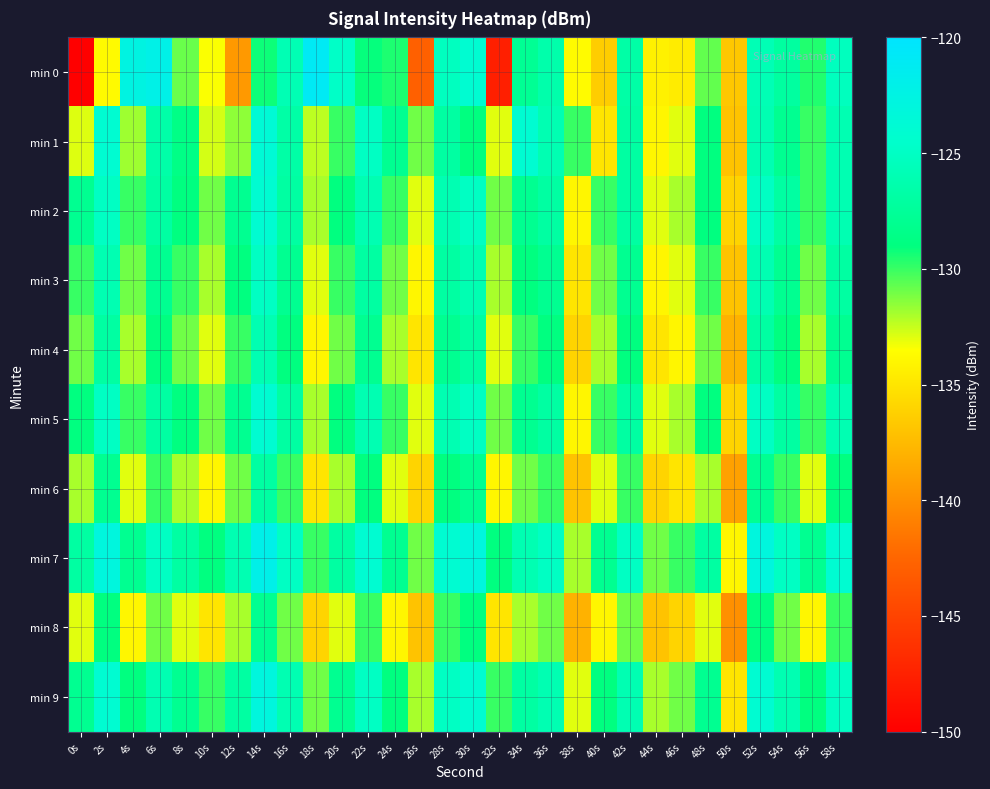

Reading right to left, extract all data points from this chart.

min 0: 58s=-125.3	56s=-129.6	54s=-127.1	52s=-125.8	50s=-136.8	48s=-130.8	46s=-134.6	44s=-134.3	42s=-126.7	40s=-136.5	38s=-133.7	36s=-126.4	34s=-127.8	32s=-147.7	30s=-124.0	28s=-125.2	26s=-142.9	24s=-129.5	22s=-129.1	20s=-124.8	18s=-120.9	16s=-125.9	14s=-129.2	12s=-139.5	10s=-133.5	8s=-130.9	6s=-122.2	4s=-122.6	2s=-133.7	0s=-220.4
min 1: 58s=-126.0	56s=-130.0	54s=-128.0	52s=-126.0	50s=-137.0	48s=-129.0	46s=-133.0	44s=-134.0	42s=-127.0	40s=-135.0	38s=-130.0	36s=-126.0	34s=-124.0	32s=-133.0	30s=-129.0	28s=-127.0	26s=-131.0	24s=-128.0	22s=-125.0	20s=-130.0	18s=-132.4	16s=-126.7	14s=-123.7	12s=-131.5	10s=-132.7	8s=-128.6	6s=-126.6	4s=-131.8	2s=-124.0	0s=-132.9
min 2: 58s=-126.0	56s=-130.0	54s=-127.0	52s=-125.0	50s=-136.0	48s=-129.0	46s=-132.0	44s=-133.0	42s=-127.0	40s=-130.0	38s=-134.0	36s=-127.0	34s=-128.0	32s=-131.0	30s=-125.0	28s=-126.0	26s=-133.0	24s=-130.0	22s=-126.0	20s=-129.0	18s=-132.0	16s=-127.0	14s=-124.0	12s=-128.0	10s=-131.0	8s=-129.0	6s=-127.0	4s=-130.0	2s=-125.0	0s=-128.0
min 3: 58s=-127.0	56s=-131.0	54s=-128.0	52s=-126.0	50s=-137.0	48s=-130.0	46s=-133.0	44s=-134.0	42s=-128.0	40s=-131.0	38s=-135.0	36s=-128.0	34s=-129.0	32s=-132.0	30s=-126.0	28s=-127.0	26s=-134.0	24s=-131.0	22s=-127.0	20s=-130.0	18s=-133.0	16s=-128.0	14s=-125.0	12s=-129.0	10s=-132.0	8s=-130.0	6s=-128.0	4s=-131.0	2s=-126.0	0s=-130.0
min 4: 58s=-128.0	56s=-132.0	54s=-129.0	52s=-127.0	50s=-138.0	48s=-131.0	46s=-134.0	44s=-135.0	42s=-129.0	40s=-132.0	38s=-136.0	36s=-129.0	34s=-130.0	32s=-133.0	30s=-127.0	28s=-128.0	26s=-135.0	24s=-132.0	22s=-128.0	20s=-131.0	18s=-134.0	16s=-129.0	14s=-126.0	12s=-130.0	10s=-133.0	8s=-131.0	6s=-129.0	4s=-132.0	2s=-127.0	0s=-131.0
min 5: 58s=-126.0	56s=-130.0	54s=-127.0	52s=-125.0	50s=-136.0	48s=-129.0	46s=-132.0	44s=-133.0	42s=-127.0	40s=-130.0	38s=-134.0	36s=-127.0	34s=-128.0	32s=-131.0	30s=-125.0	28s=-126.0	26s=-133.0	24s=-130.0	22s=-126.0	20s=-129.0	18s=-132.0	16s=-127.0	14s=-124.0	12s=-128.0	10s=-131.0	8s=-129.0	6s=-127.0	4s=-130.0	2s=-125.0	0s=-129.0
min 6: 58s=-129.0	56s=-133.0	54s=-130.0	52s=-128.0	50s=-139.0	48s=-132.0	46s=-135.0	44s=-136.0	42s=-130.0	40s=-133.0	38s=-137.0	36s=-130.0	34s=-131.0	32s=-134.0	30s=-128.0	28s=-129.0	26s=-136.0	24s=-133.0	22s=-129.0	20s=-132.0	18s=-135.0	16s=-130.0	14s=-127.0	12s=-131.0	10s=-134.0	8s=-132.0	6s=-130.0	4s=-133.0	2s=-128.0	0s=-132.0
min 7: 58s=-124.0	56s=-128.0	54s=-125.0	52s=-123.0	50s=-134.0	48s=-127.0	46s=-130.0	44s=-131.0	42s=-125.0	40s=-128.0	38s=-132.0	36s=-125.0	34s=-126.0	32s=-129.0	30s=-123.0	28s=-124.0	26s=-131.0	24s=-128.0	22s=-124.0	20s=-127.0	18s=-130.0	16s=-125.0	14s=-122.0	12s=-126.0	10s=-129.0	8s=-127.0	6s=-125.0	4s=-128.0	2s=-123.0	0s=-127.0
min 8: 58s=-130.0	56s=-134.0	54s=-131.0	52s=-129.0	50s=-140.0	48s=-133.0	46s=-136.0	44s=-137.0	42s=-131.0	40s=-134.0	38s=-138.0	36s=-131.0	34s=-132.0	32s=-135.0	30s=-129.0	28s=-130.0	26s=-137.0	24s=-134.0	22s=-130.0	20s=-133.0	18s=-136.0	16s=-131.0	14s=-128.0	12s=-132.0	10s=-135.0	8s=-133.0	6s=-131.0	4s=-134.0	2s=-129.0	0s=-133.0
min 9: 58s=-125.0	56s=-129.0	54s=-126.0	52s=-124.0	50s=-135.0	48s=-128.0	46s=-131.0	44s=-132.0	42s=-126.0	40s=-129.0	38s=-133.0	36s=-126.0	34s=-127.0	32s=-130.0	30s=-124.0	28s=-125.0	26s=-132.0	24s=-129.0	22s=-125.0	20s=-128.0	18s=-131.0	16s=-126.0	14s=-123.0	12s=-127.0	10s=-130.0	8s=-128.0	6s=-126.0	4s=-129.0	2s=-124.0	0s=-128.0